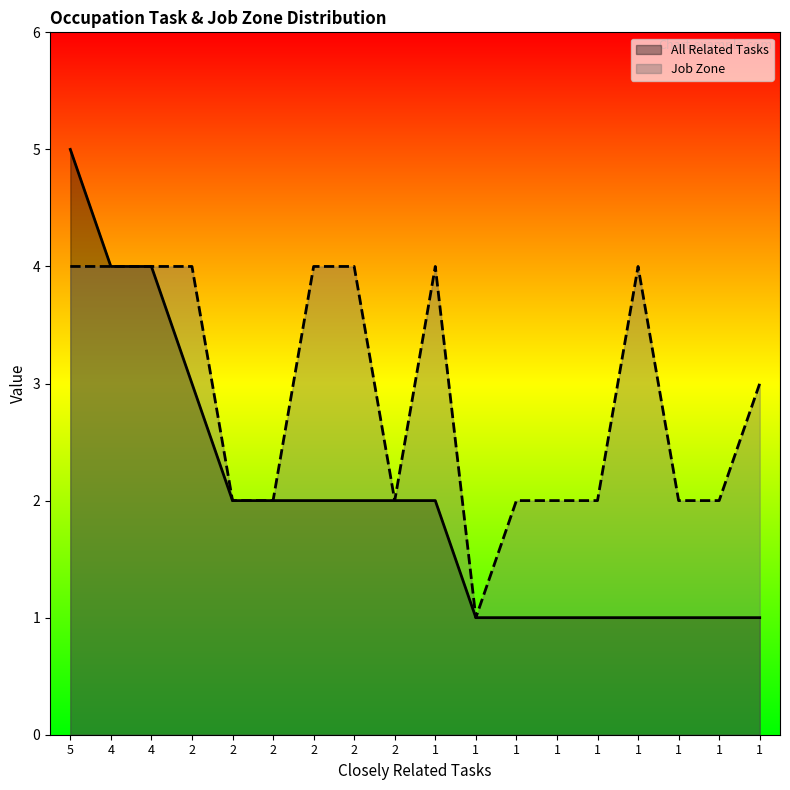

True or false: All Related Tasks and Job Zone cross at least once.

False